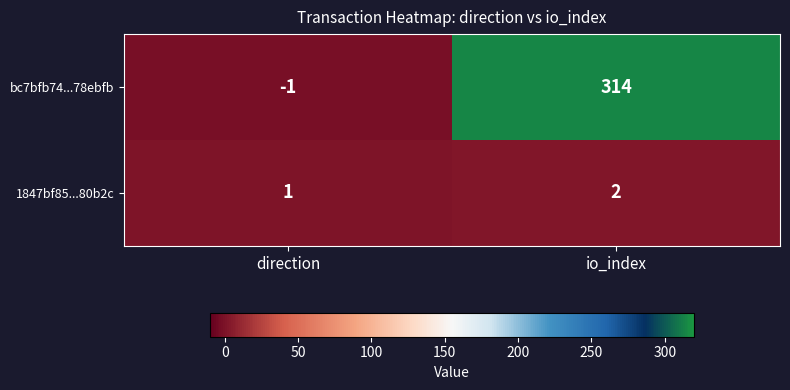

What is the sum of all 1847bf85...80b2c values?

3